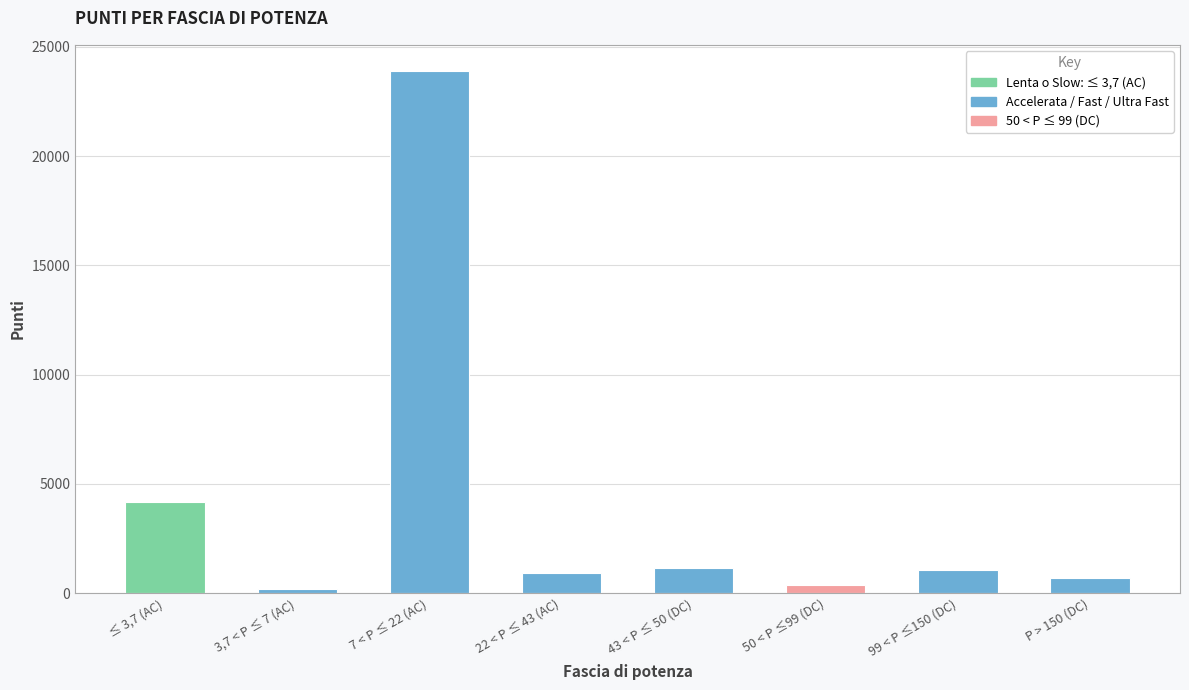

Reading left to right, list all the values displayed in this chart.

4179	199	23898	905	1148	368	1069	710